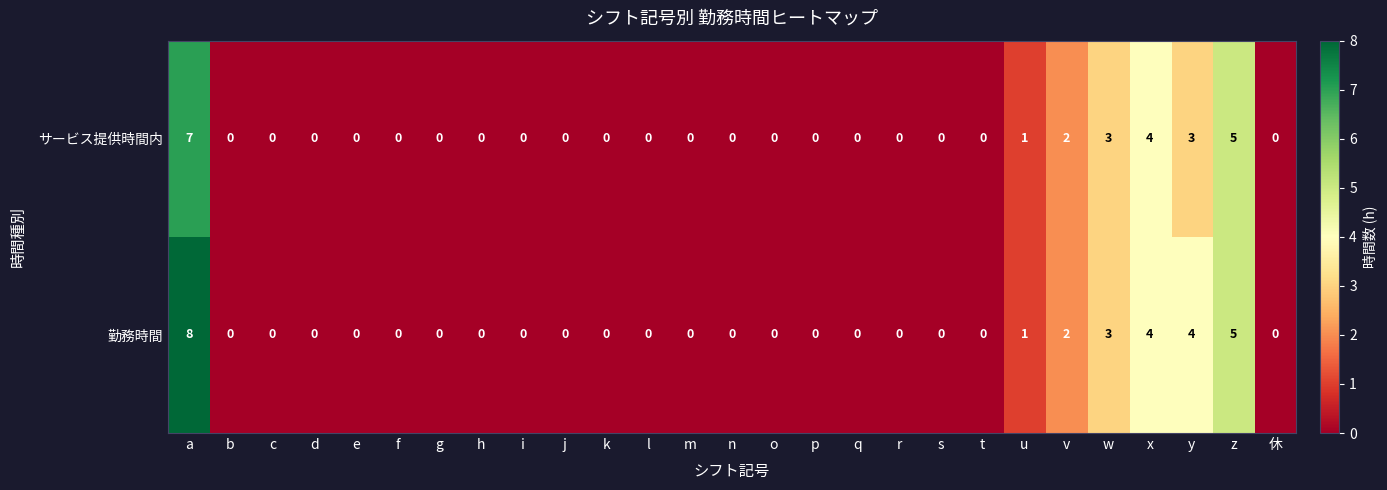

Which label corresponds to the largest value in the chart?

a